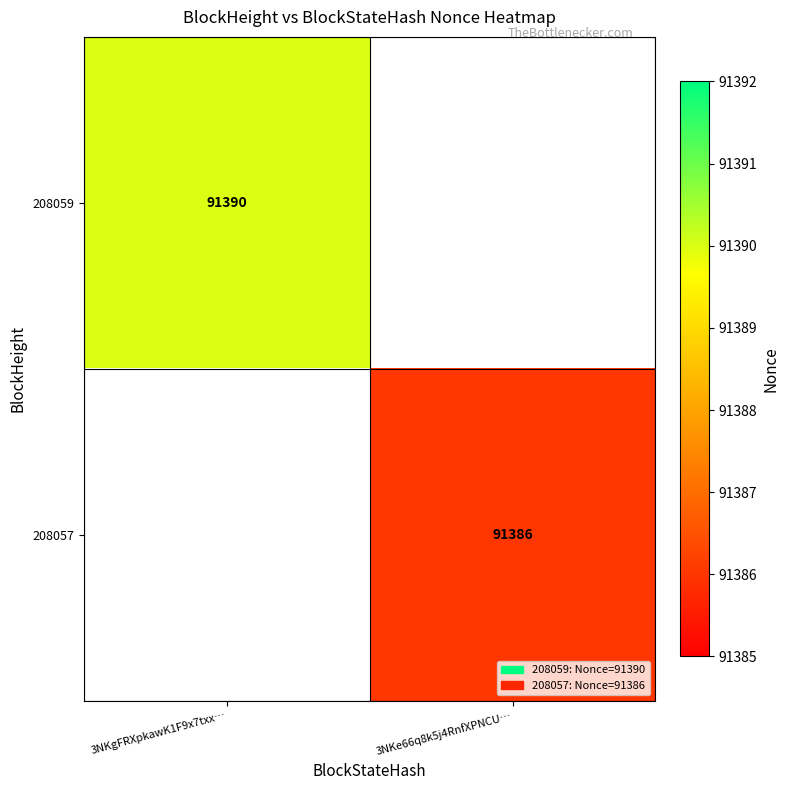

Which has a higher value, 3NKe66q8k5j4RnfXPNCU… or 3NKgFRXpkawK1F9x7txx…?

3NKgFRXpkawK1F9x7txx…